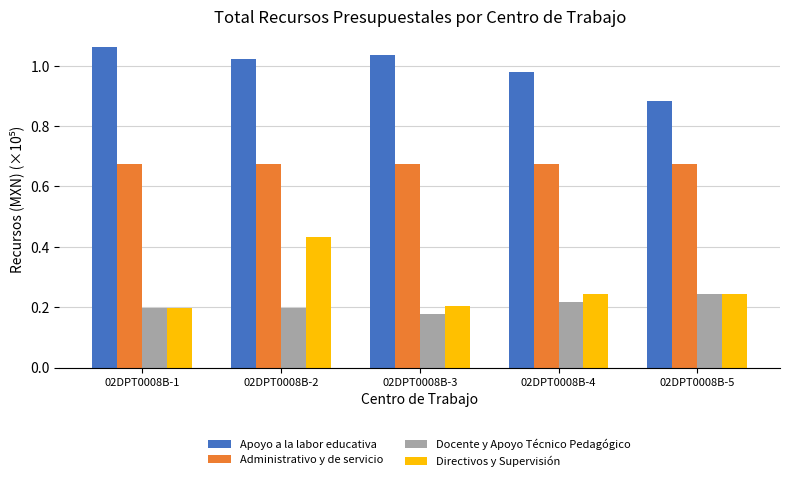

Rank the series by their maximum value, from highest to lowest.

Apoyo a la labor educativa, Administrativo y de servicio, Directivos y Supervisión, Docente y Apoyo Técnico Pedagógico